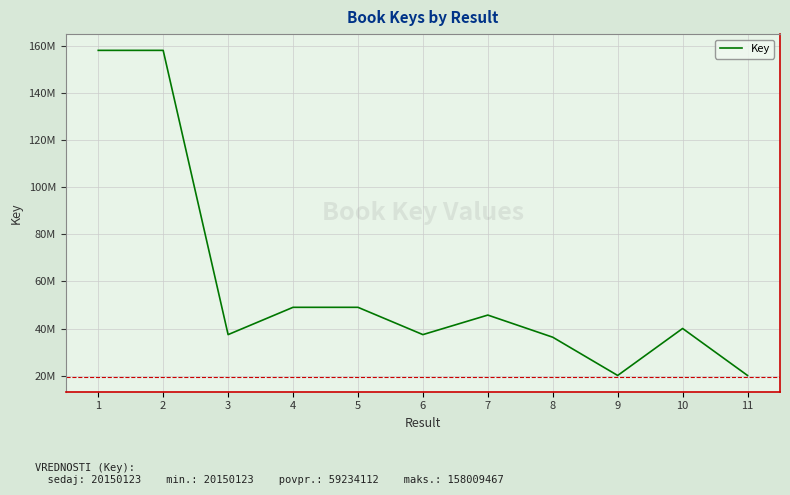

Reading left to right, what are all the values shown in this chart?

1=158009263	2=158009467	3=37474362	4=49049726	5=49049424	6=37474378	7=45758343	8=36371614	9=20150241	10=40078292	11=20150123